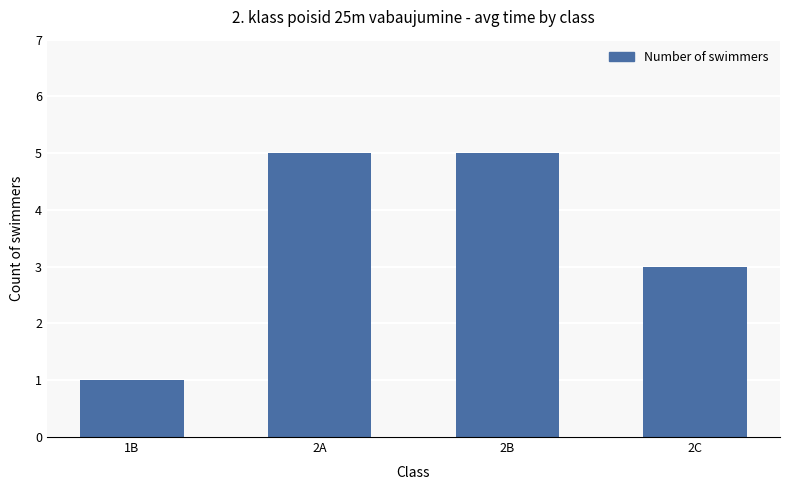

Between 2C and 2B, which is larger?

2B